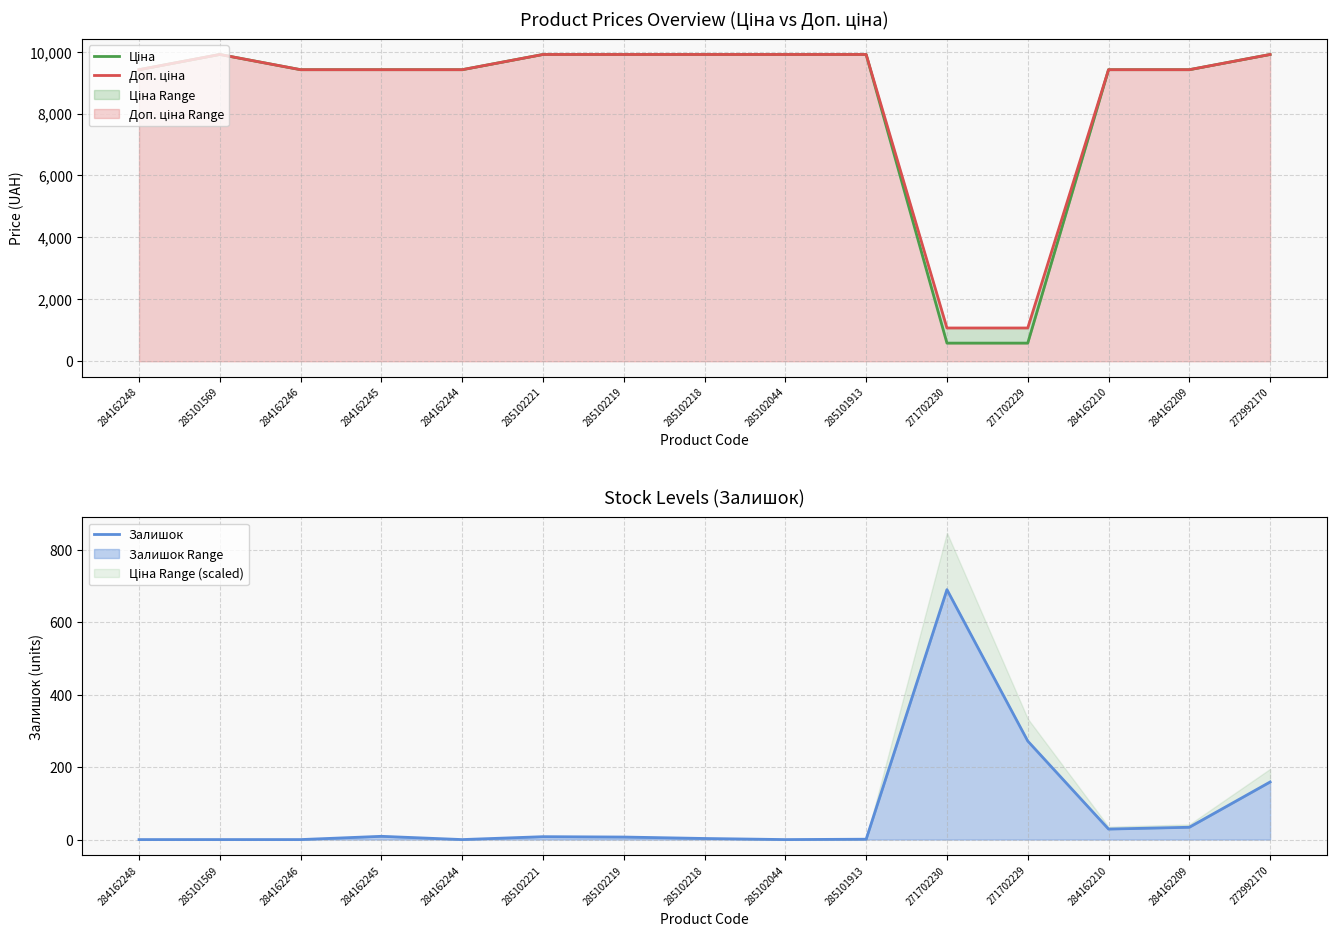

True or false: Доп. ціна and Залишок intersect in this chart.

False